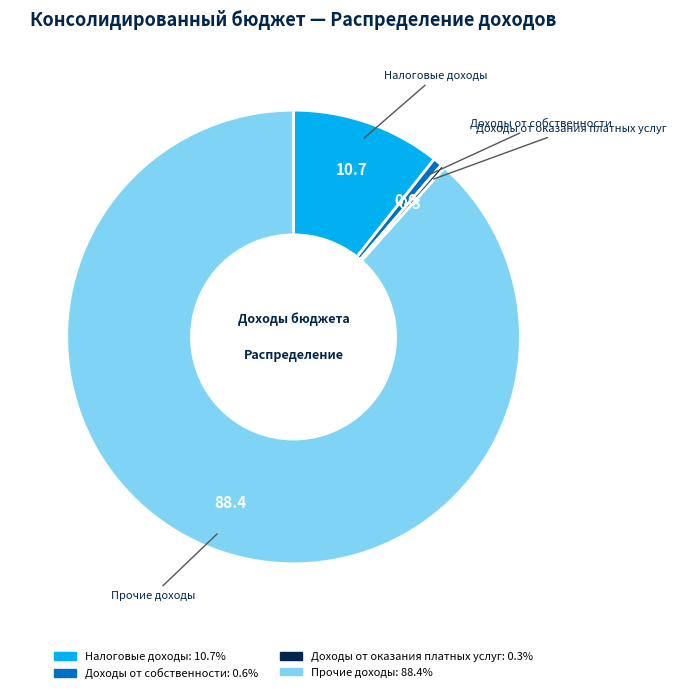

Is the sum of Доходы от собственности and Налоговые доходы greater than half?

No